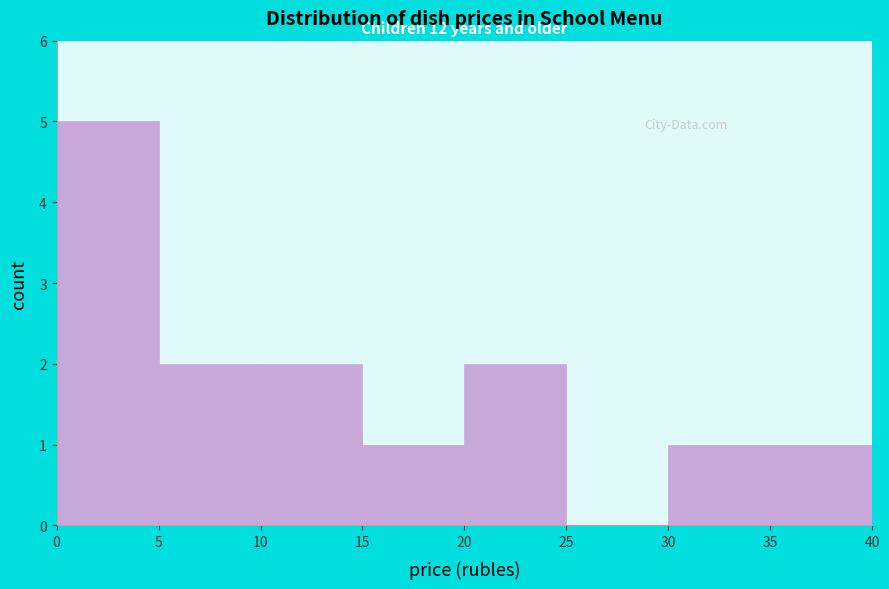

Over which range of the x-axis is the bar tallest?

0 to 5